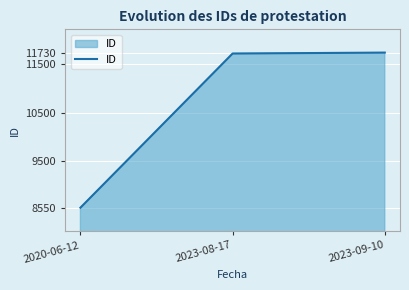

Reading left to right, extract all data points from this chart.

2020-06-12=8550	2023-08-17=11711	2023-09-10=11730